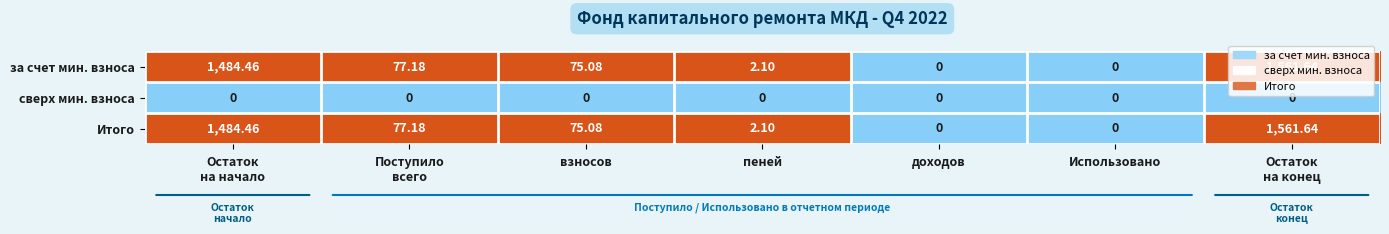

Count the number of data series in this chart.

3